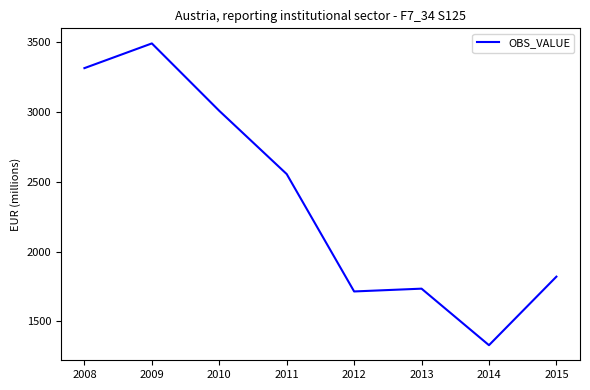

List the labels in order of value, largest first.

2009, 2008, 2010, 2011, 2015, 2013, 2012, 2014